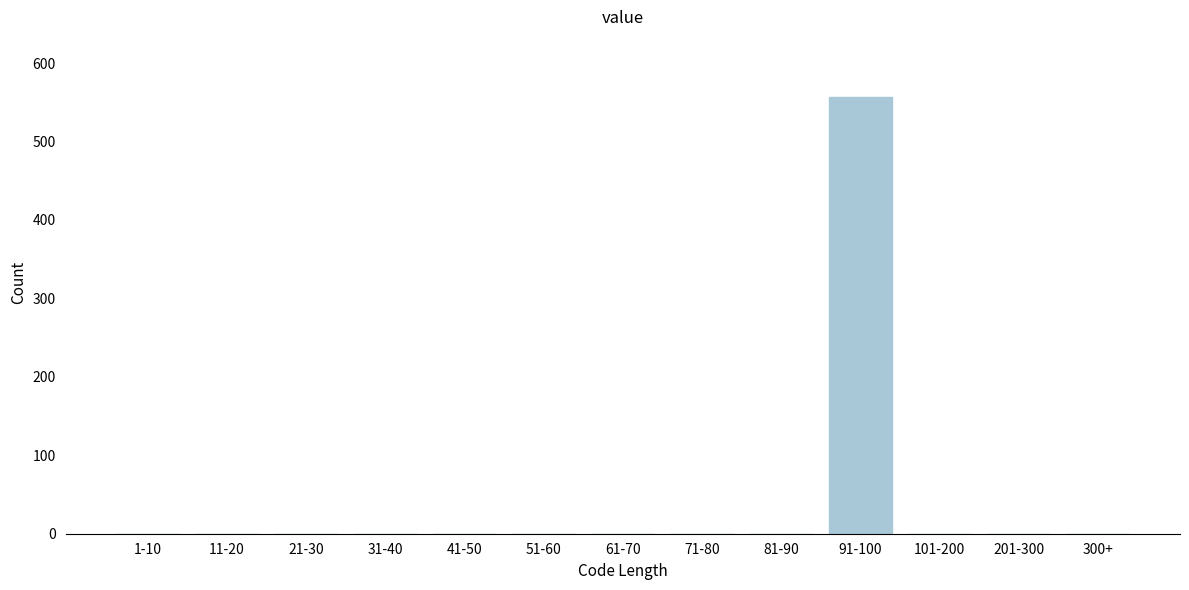

Reading right to left, list all the values displayed in this chart.

300+=0	201-300=0	101-200=0	91-100=557	81-90=0	71-80=0	61-70=0	51-60=0	41-50=0	31-40=0	21-30=0	11-20=0	1-10=0